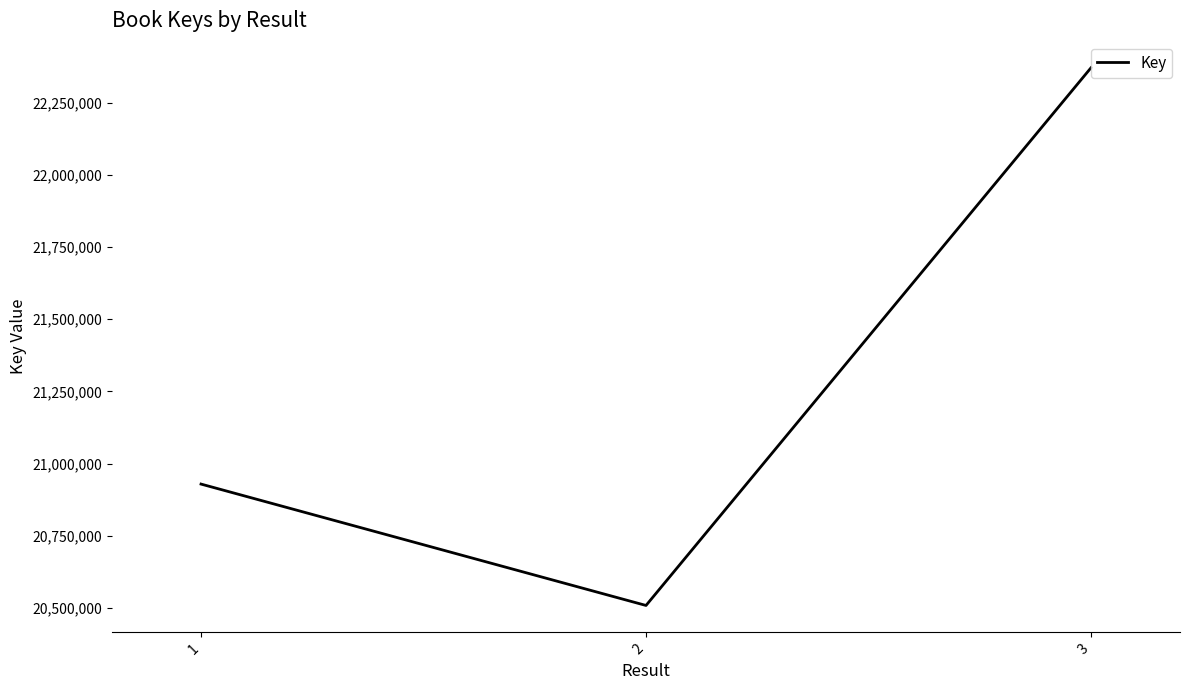

What is the change in value from 2 to 3?

+1861119